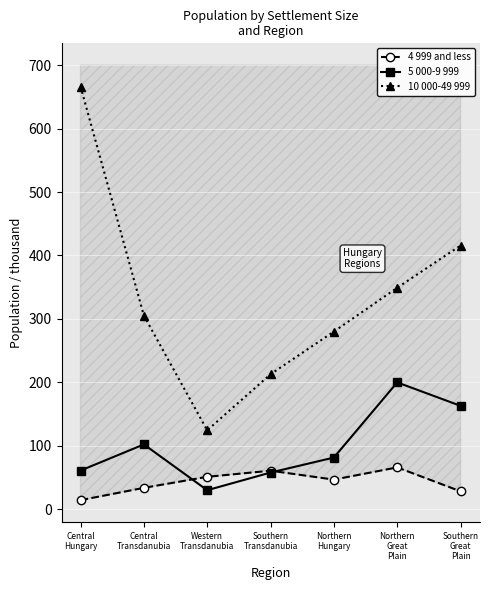

In 10 000-49 999, how many points are lower than both neighbors (excluding endpoints)?

1